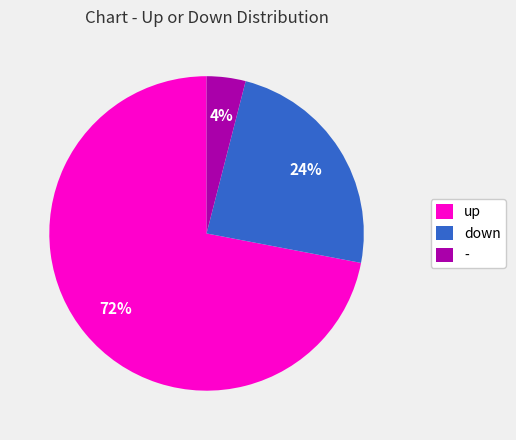

Combined, do up and - account for over 50%?

Yes